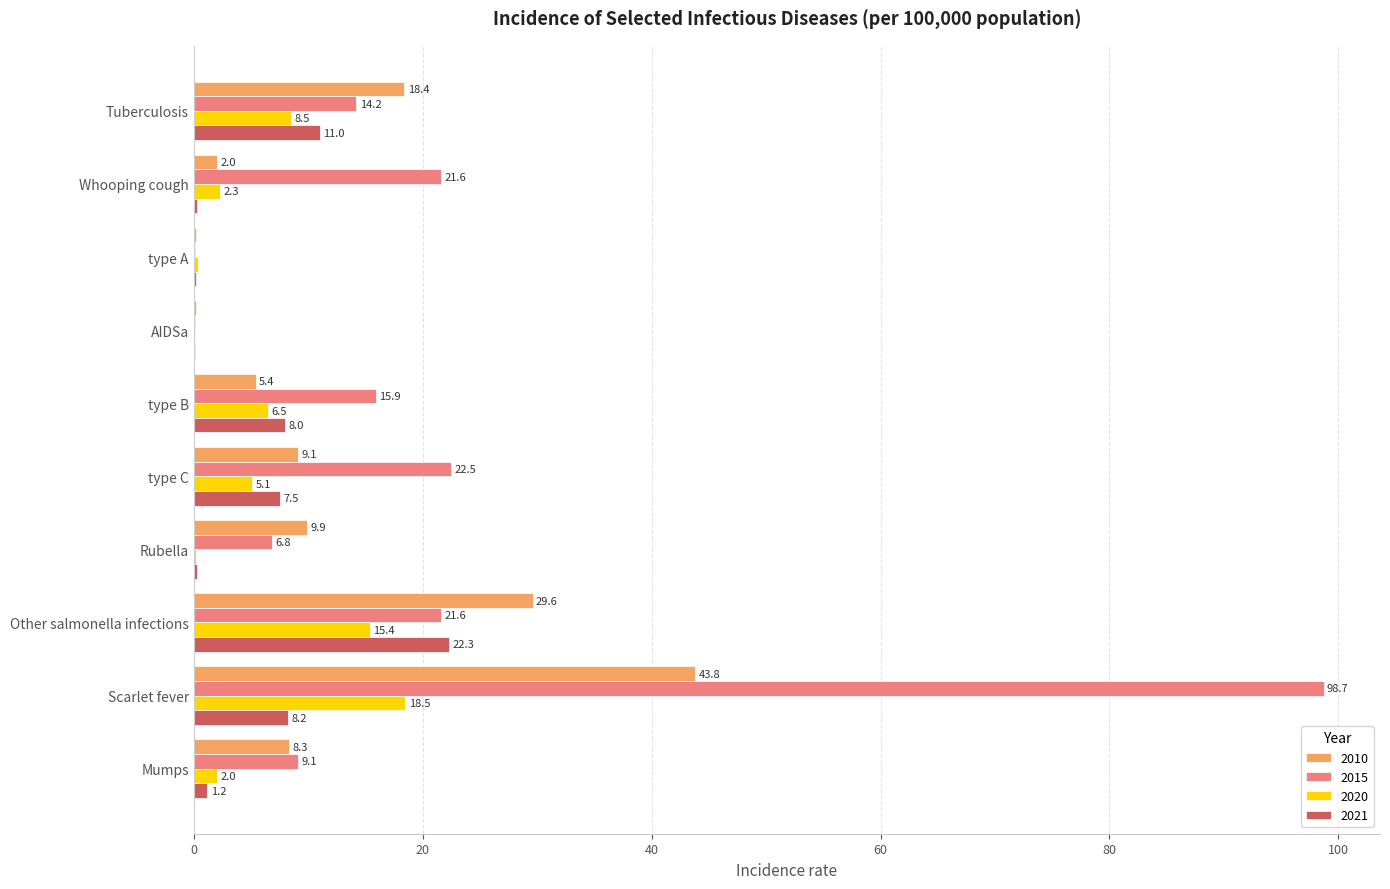

Is it true that 2021 equals 3.7 at type B?

False